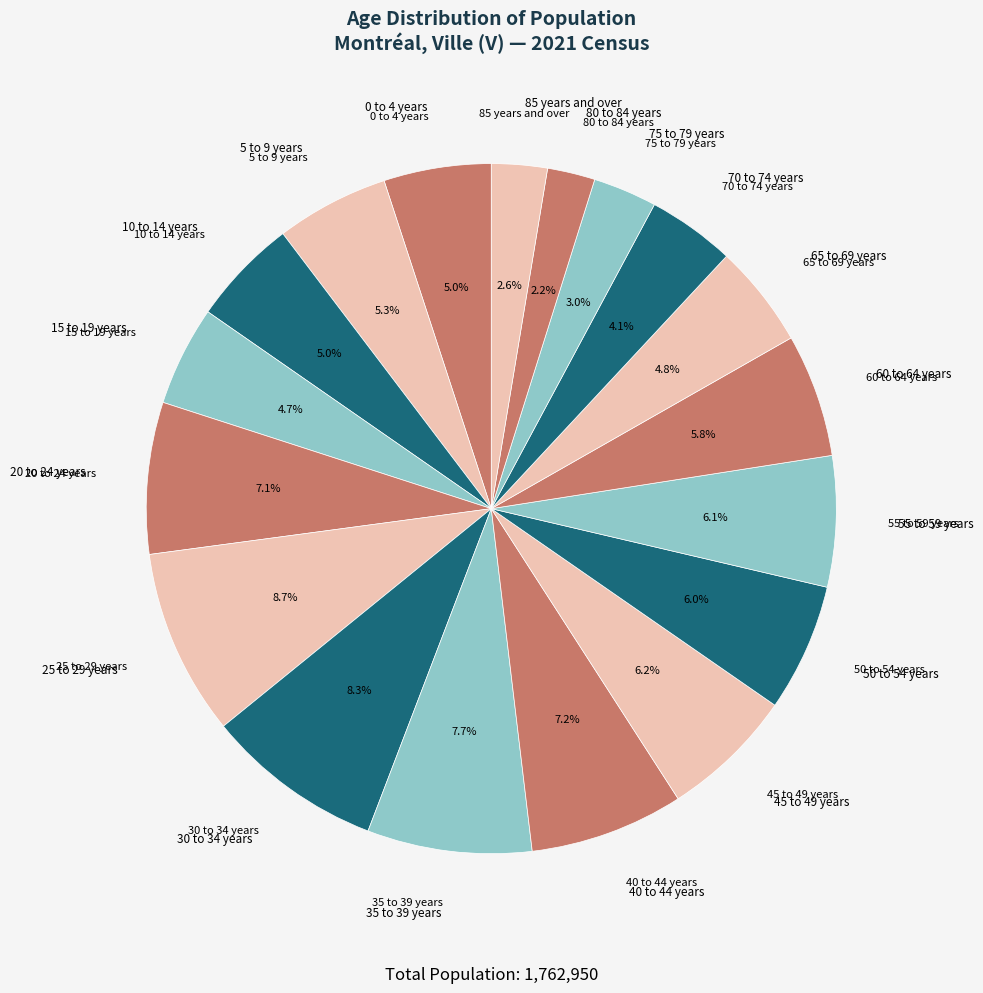

To the nearest percent, what is the combined percentage of 0 to 4 years and 25 to 29 years?

14%